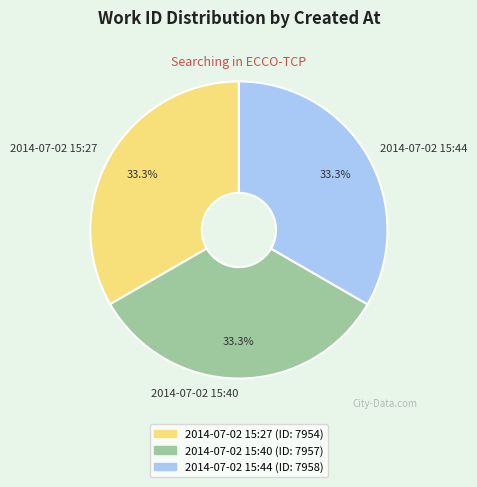

Count the number of slices in the pie.

3